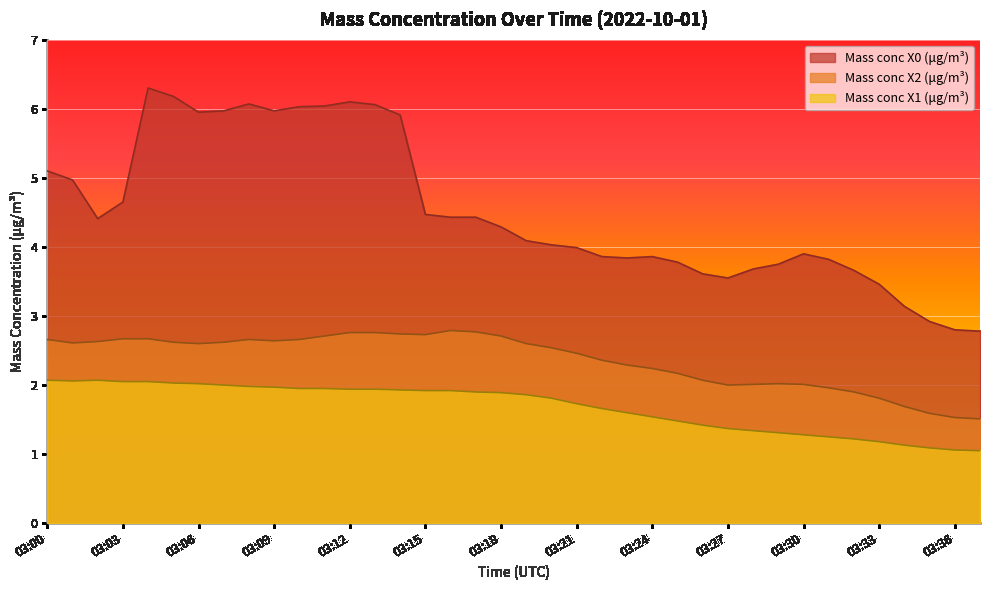

What is the value of the Mass conc X2 (μg/m³) point at the 4th from the left?

2.7